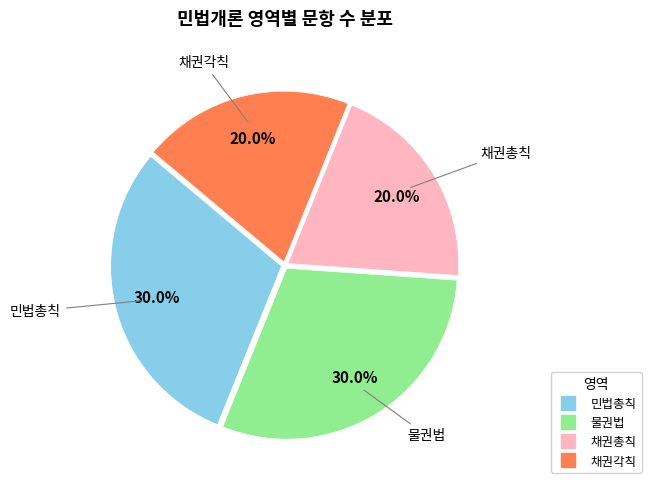

How many segments does this pie chart have?

4